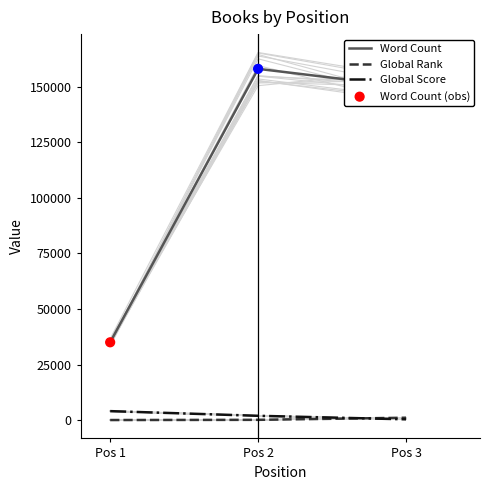

At which category is the sum across all series the highest?

Pos 2